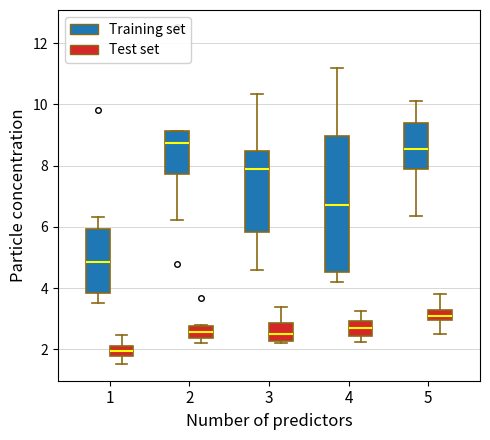

Reading left to right, transcribe this box plot: for each box, give where its median line is, the range the box spans, and where its two whiskers end, as read against the y-axis. The values are not printed on the chart, so give them approximately, as read against the axis.

1 (Training set): median 4.8, box 3.8 to 6.0, whiskers 3.6 to 6.4
1 (Test set): median 2.0, box 1.8 to 2.2, whiskers 1.6 to 2.4
2 (Training set): median 8.8, box 7.8 to 9.2, whiskers 6.2 to 9.2
2 (Test set): median 2.6, box 2.4 to 2.8, whiskers 2.2 to 2.8
3 (Training set): median 8.0, box 5.8 to 8.4, whiskers 4.6 to 10.4
3 (Test set): median 2.6, box 2.2 to 2.8, whiskers 2.2 (just below the box's lower edge) to 3.4
4 (Training set): median 6.8, box 4.6 to 9.0, whiskers 4.2 to 11.2
4 (Test set): median 2.8, box 2.4 to 3.0, whiskers 2.2 to 3.2
5 (Training set): median 8.6, box 7.8 to 9.4, whiskers 6.4 to 10.2
5 (Test set): median 3.0 (inside the box), box 3.0 to 3.2, whiskers 2.6 to 3.8